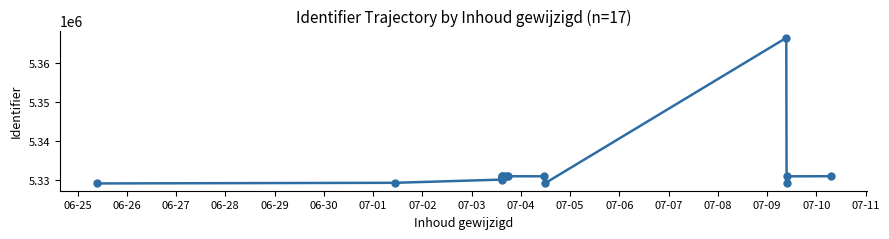

Approximately how many times larger is the value at 07-09 compared to 07-02?

1.0